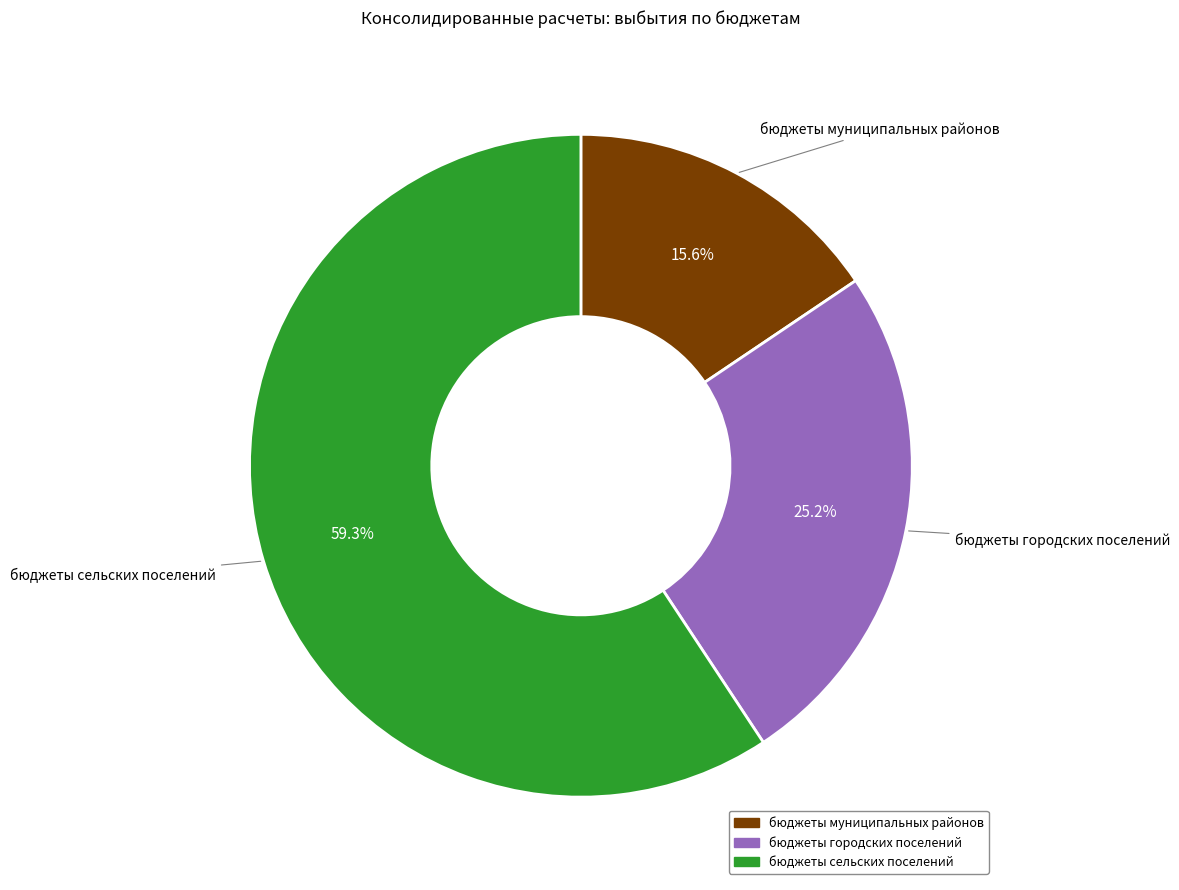

Is the sum of бюджеты городских поселений and бюджеты муниципальных районов greater than half?

No